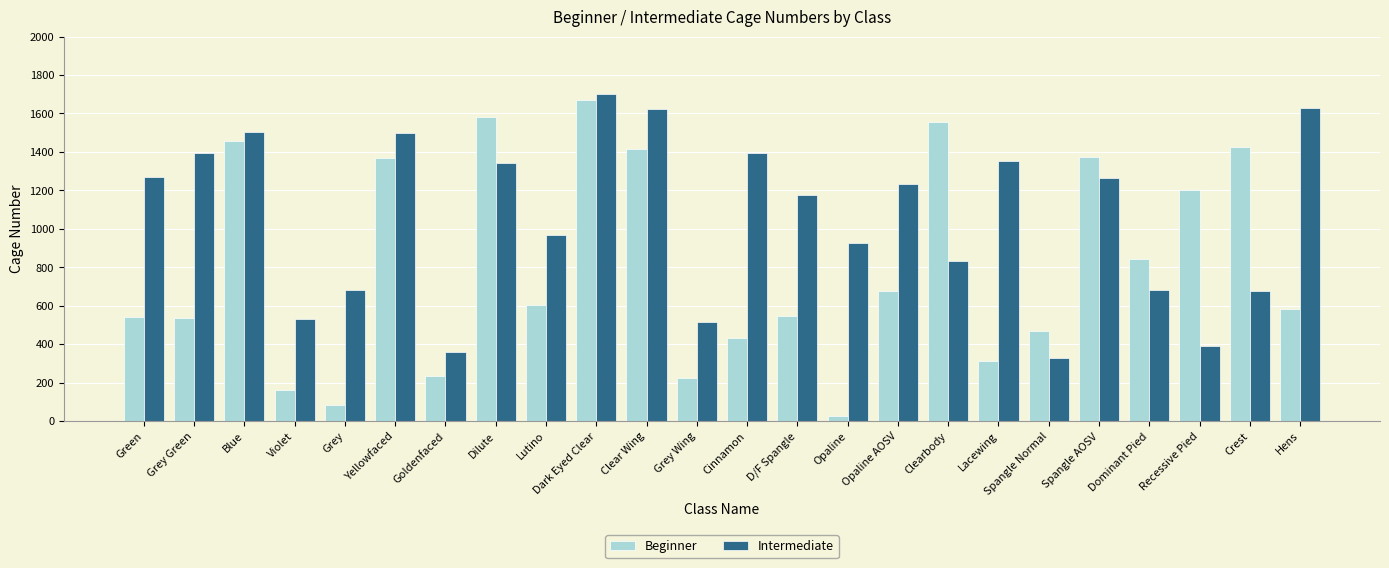

Rank the series by their average value, from lowest to highest.

Beginner, Intermediate